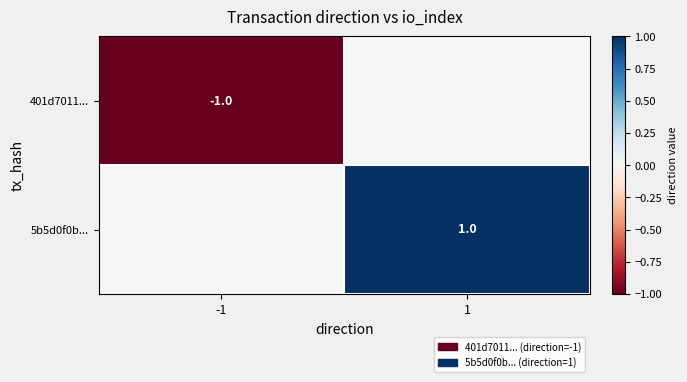

True or false: 5b5d0f0b... has a value of 1 at 1.

True